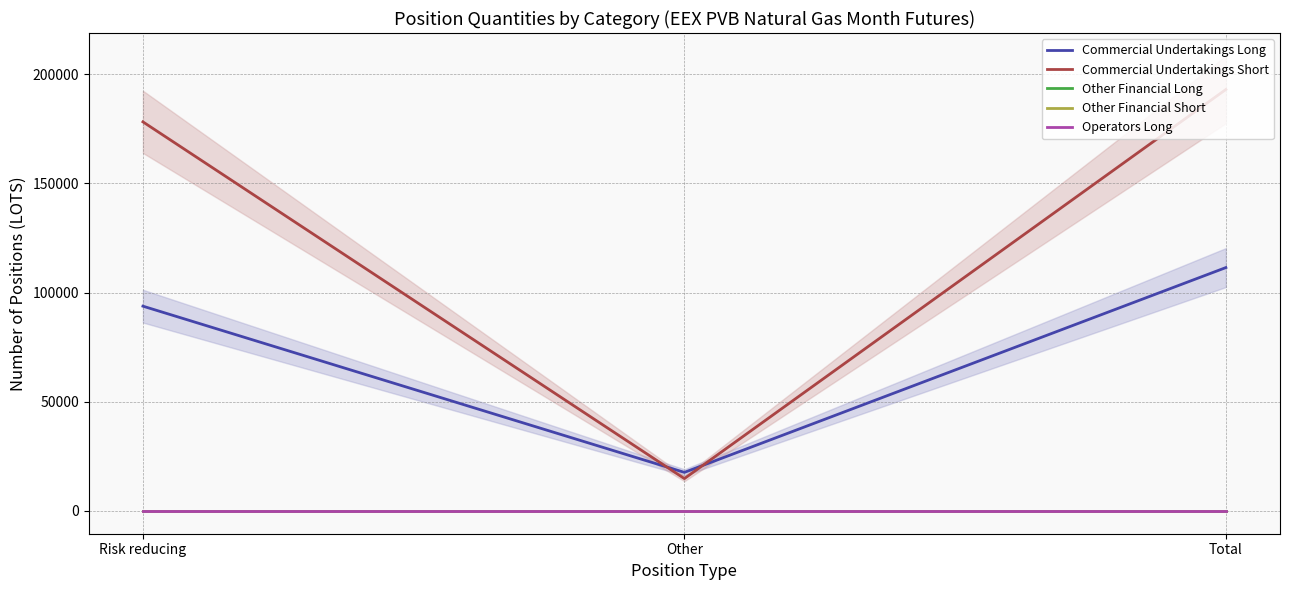

Reading left to right, list all the values displayed in this chart.

Commercial Undertakings Long: 93792	17670	111462
Commercial Undertakings Short: 178202	14820	193022
Other Financial Long: 0	0	0
Other Financial Short: 0	0	0
Operators Long: 0	0	0